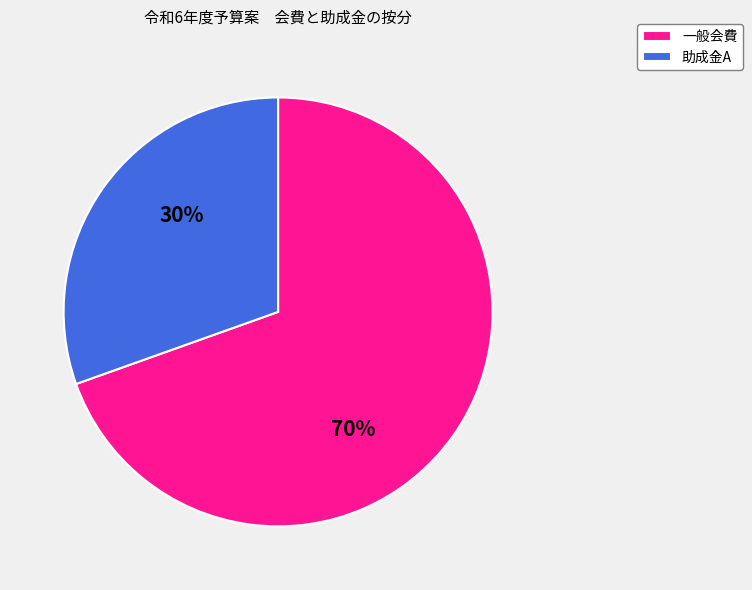

Do 助成金A and 一般会費 together represent more than half of the pie?

Yes